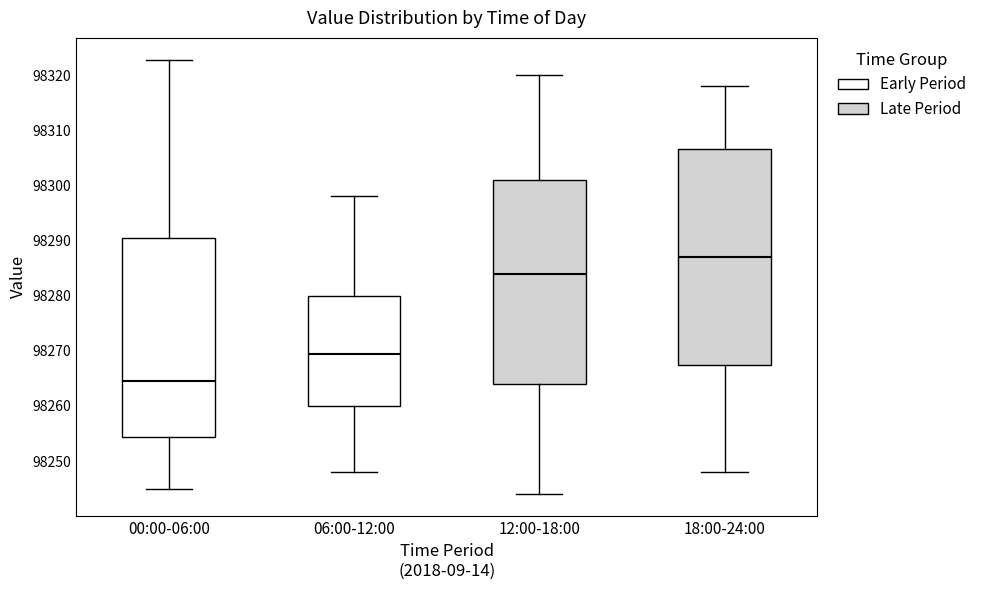

Reading left to right, read every box against the y-axis: the position of its median line, the range the box covers, and the ends of its whiskers. The values are not printed on the chart, so give them approximately, as read against the axis.

00:00-06:00: median 98265, box 98254 to 98290, whiskers 98245 to 98323
06:00-12:00: median 98270, box 98260 to 98280, whiskers 98248 to 98298
12:00-18:00: median 98284, box 98264 to 98301, whiskers 98244 to 98320
18:00-24:00: median 98287, box 98268 to 98307, whiskers 98248 to 98318